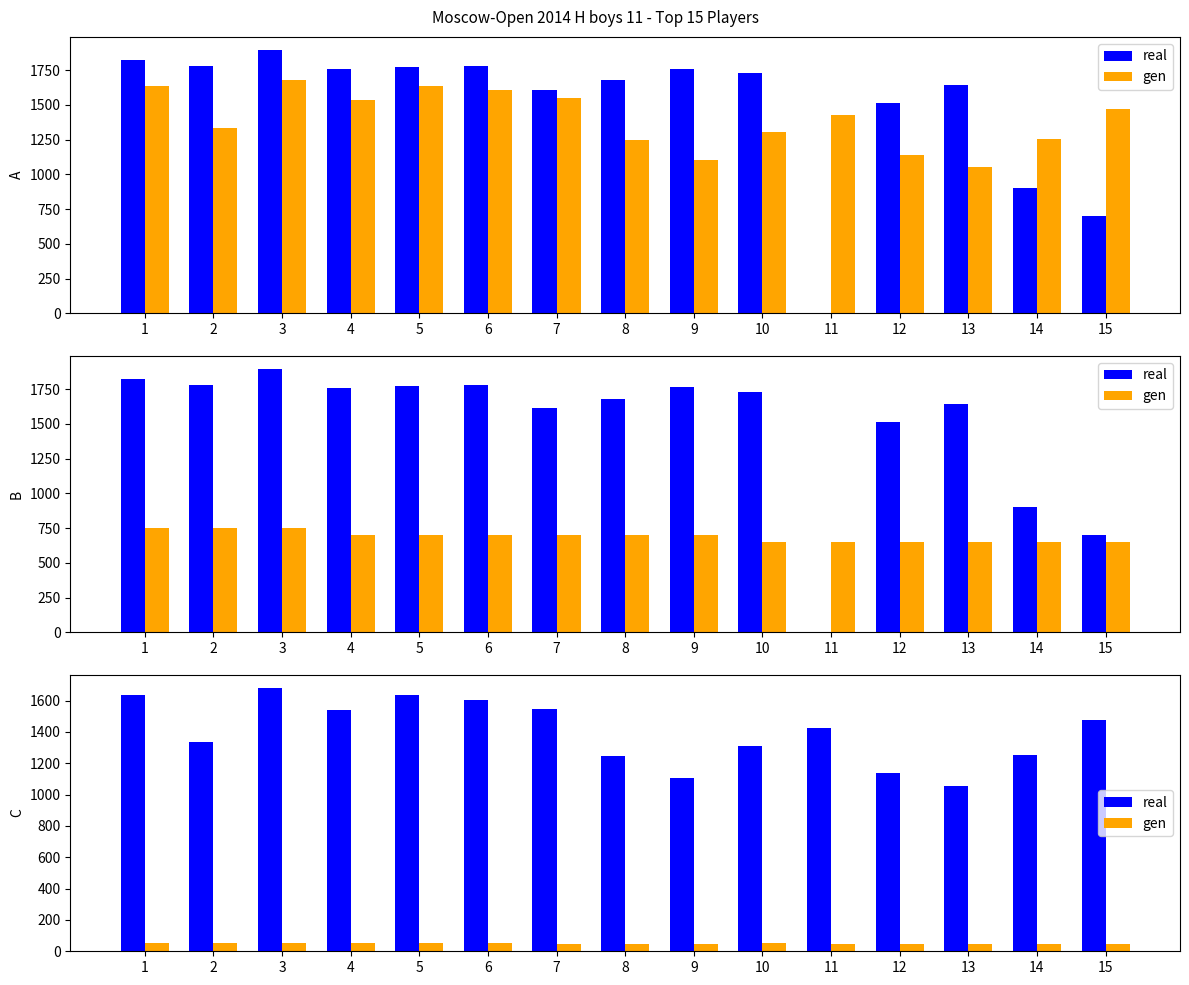

True or false: gen has a value of 46.0 at 14.

True